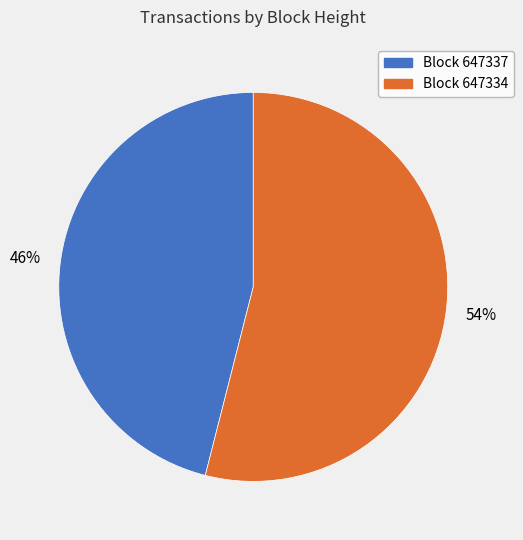

Rank the categories by value from lowest to highest.

Block 647337, Block 647334